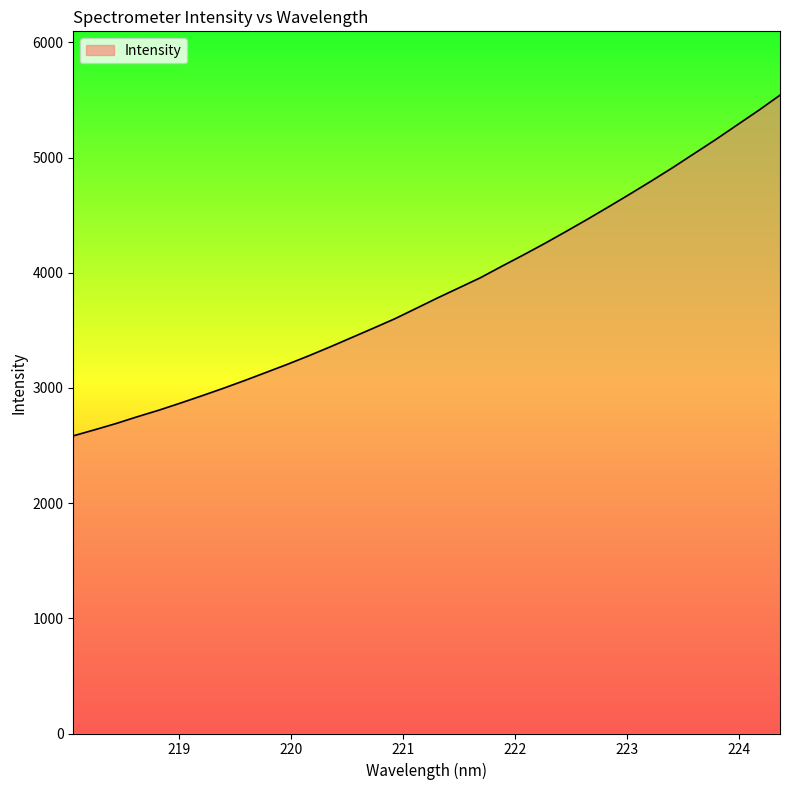

What is the smallest value displayed?

2584.5